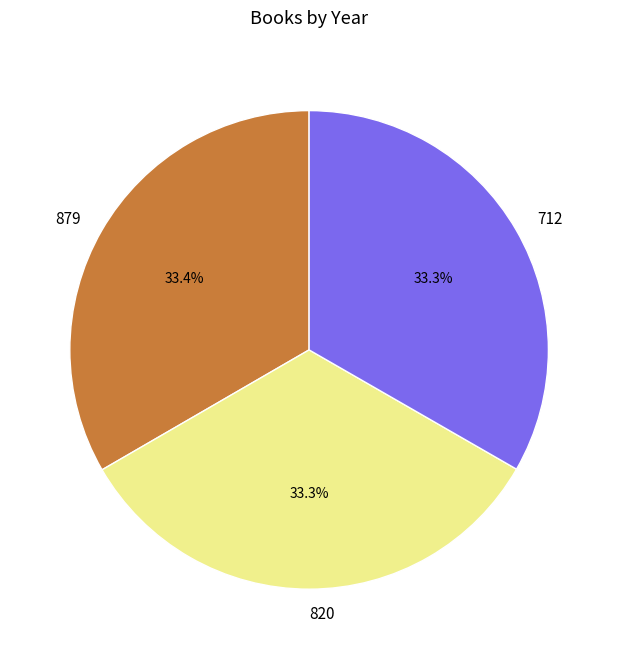

Combined, what portion of the pie is 712 and 879?

66.7%